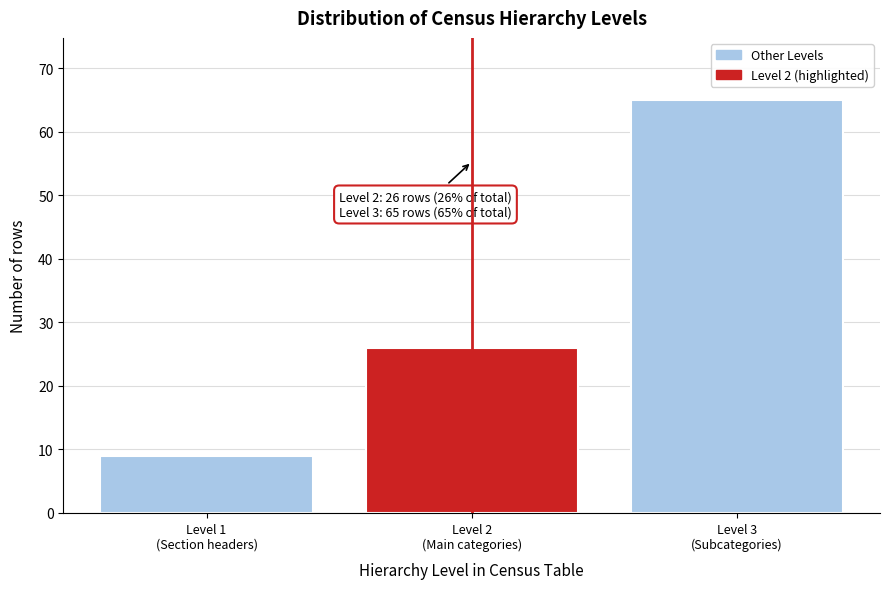

Reading left to right, transcribe all the data shown in this chart.

9	26	65